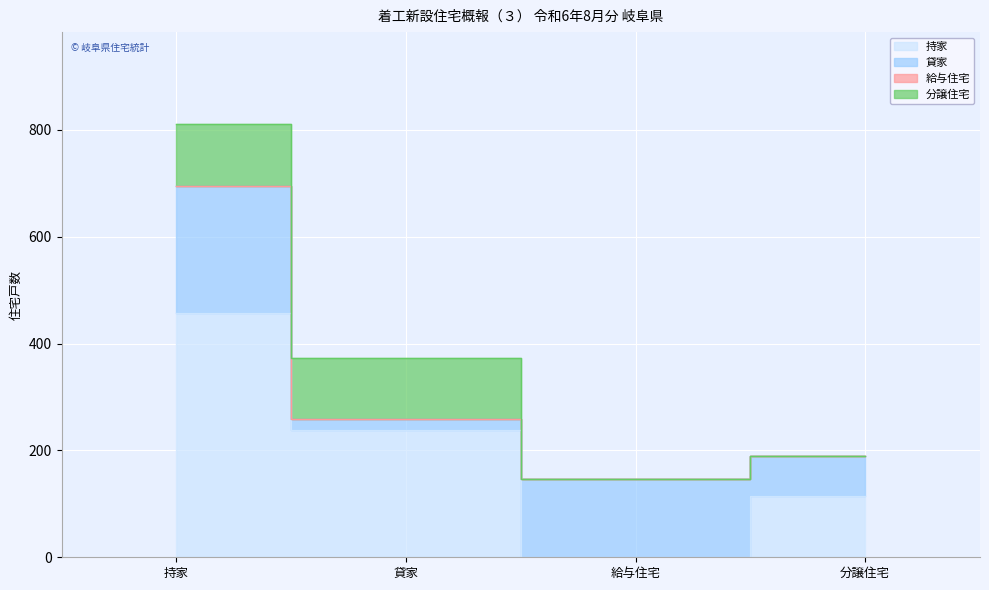

What is the sum of all 分譲住宅 values?

230